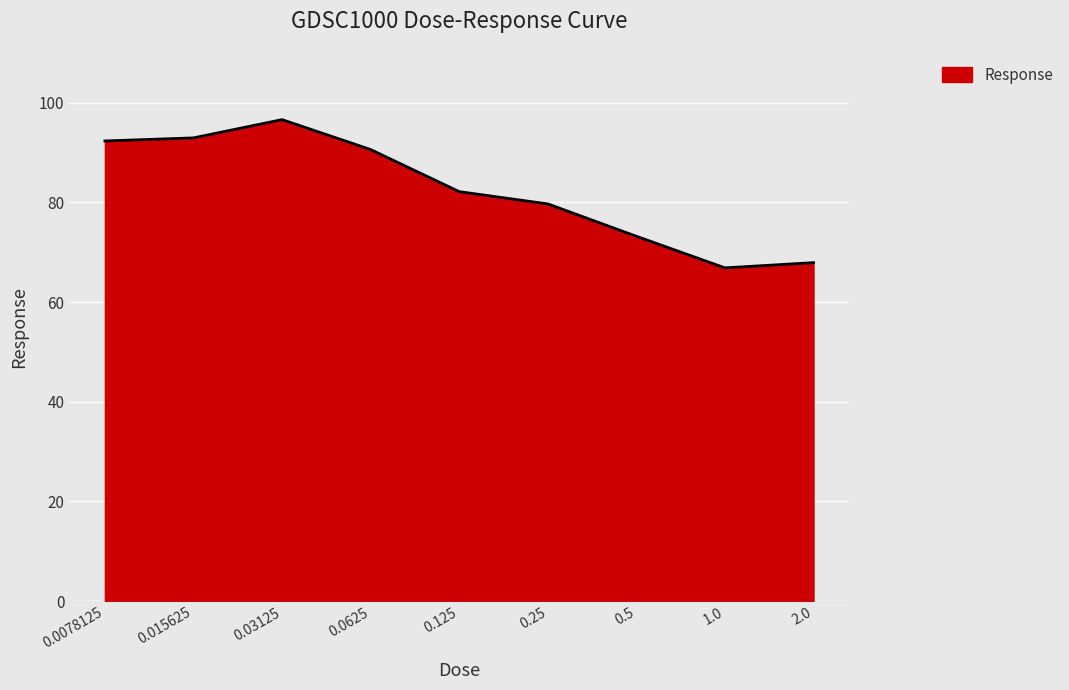

What is the greatest value displayed?

96.6